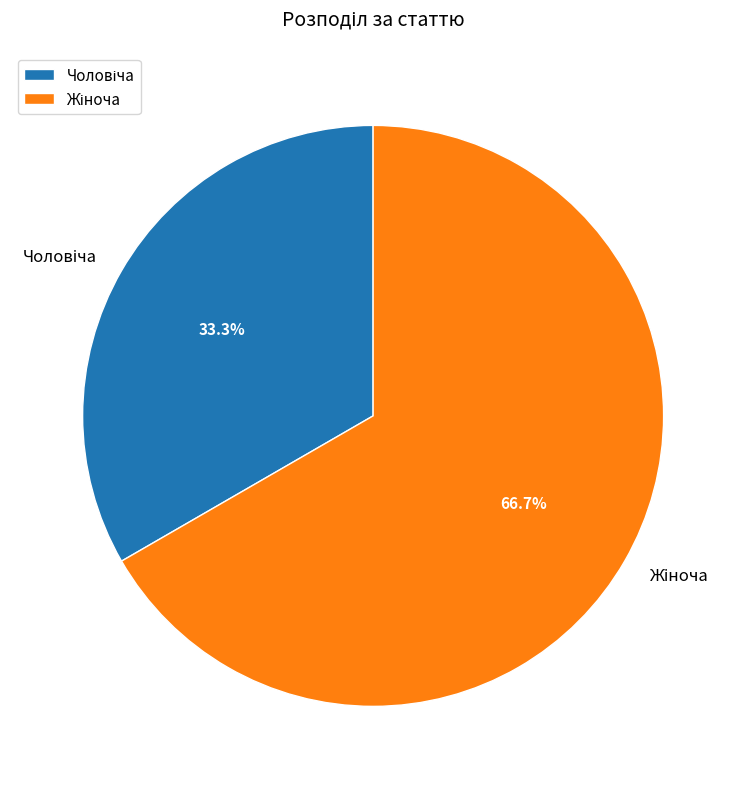

Is there a majority slice in this chart?

Yes